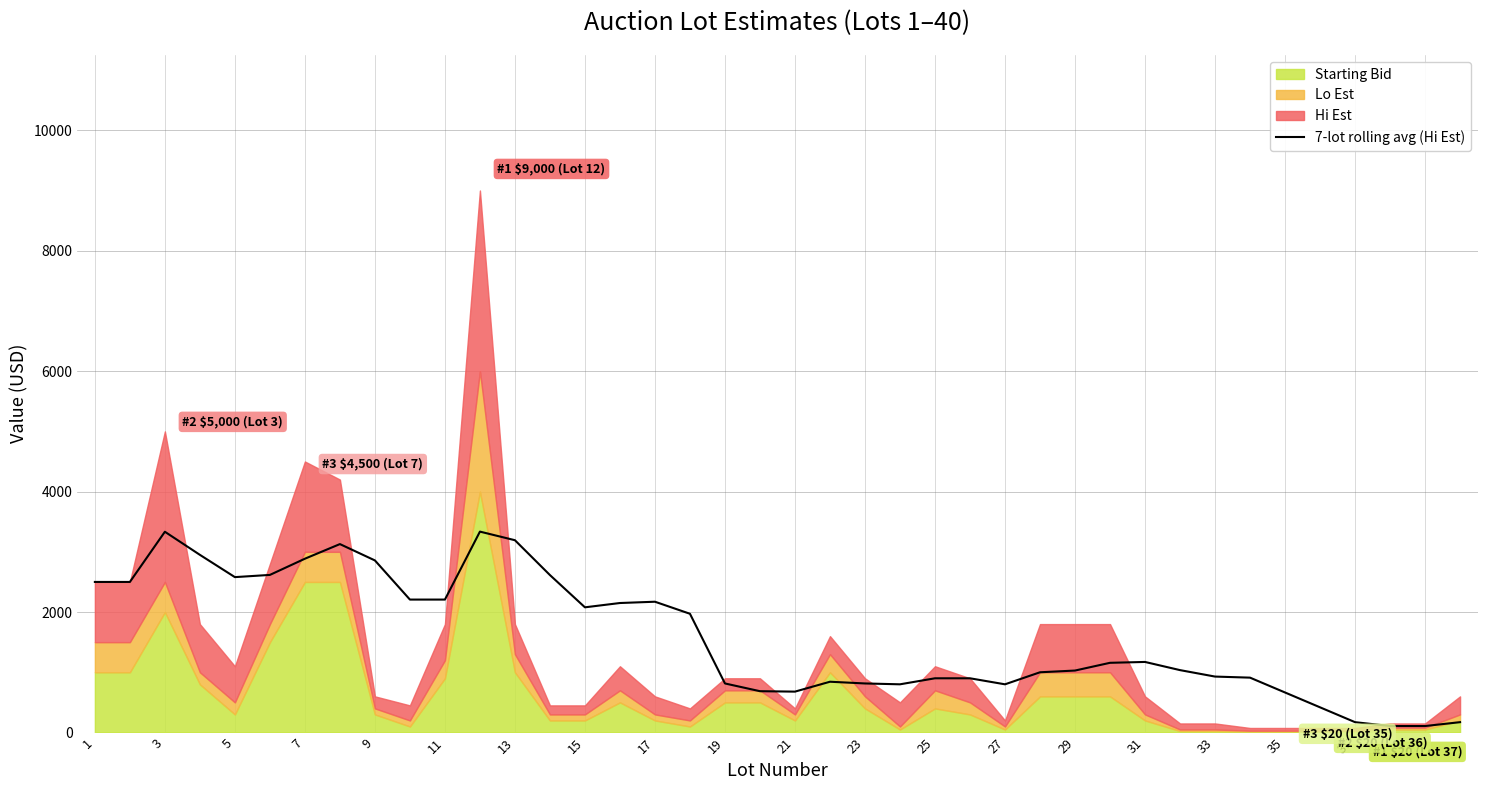

What is the highest value of the 7-lot rolling avg (Hi Est) series?

3335.7